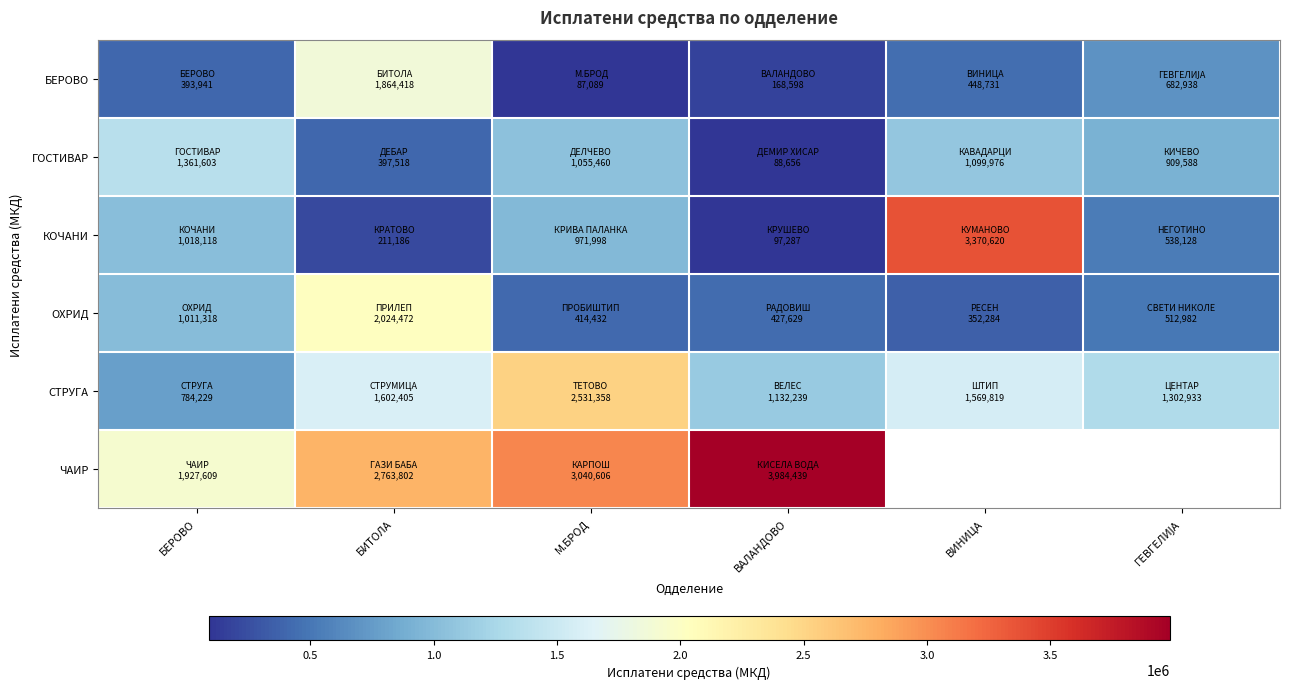

What is the minimum value shown in the chart?

87089.0